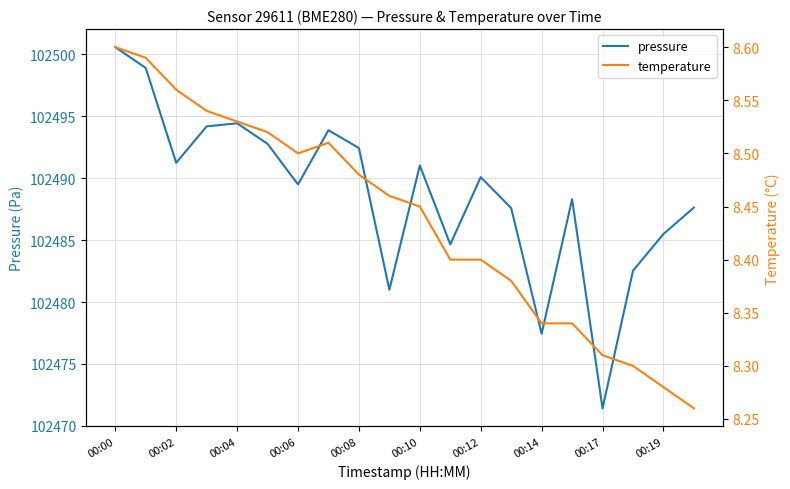

The value of pressure at 00:06 is 28543.8. True or false?

False